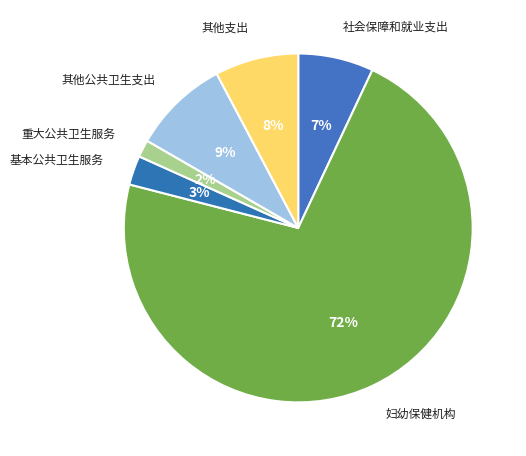

True or false: 妇幼保健机构 accounts for 64% of the total.

False